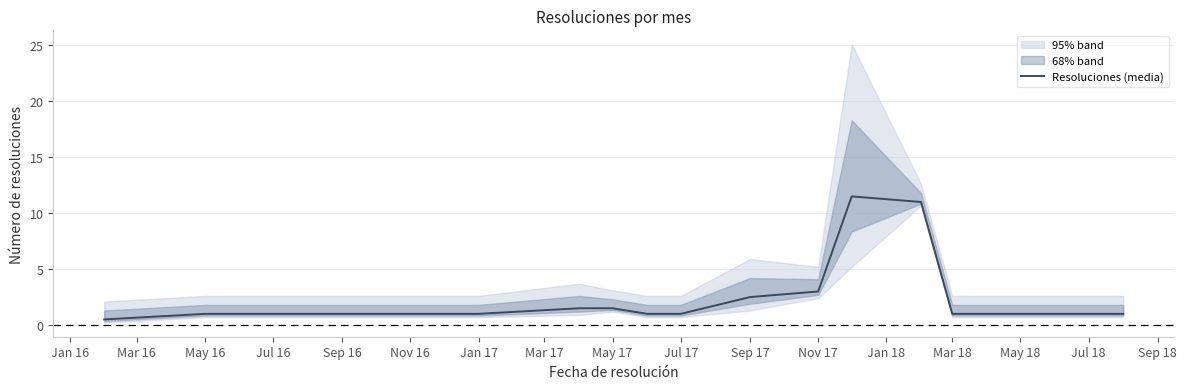

True or false: there are more than 0 points higher than both neighbors.

True